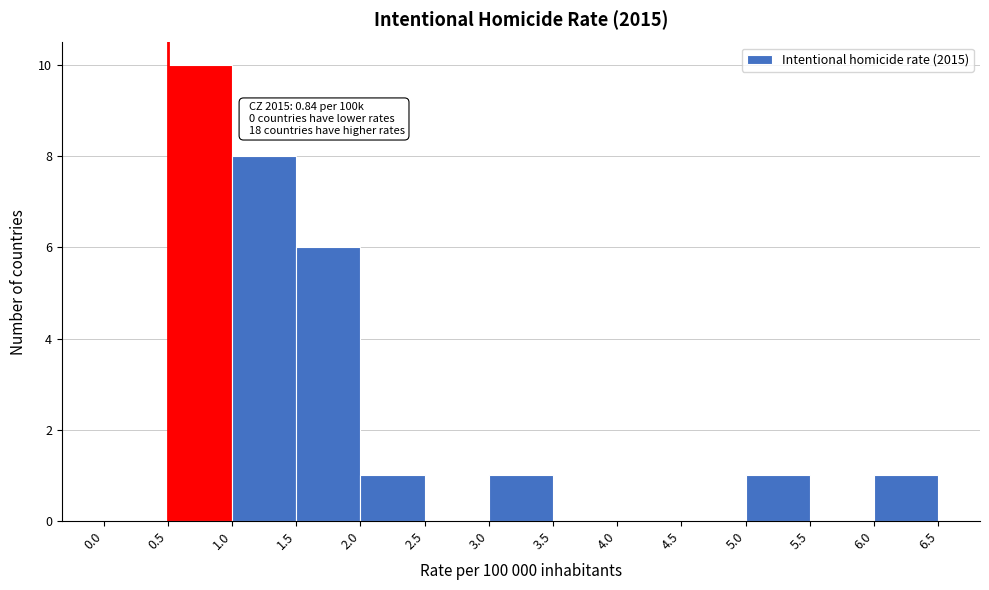

Over which range of the x-axis is the bar tallest?

0.5 to 1.0